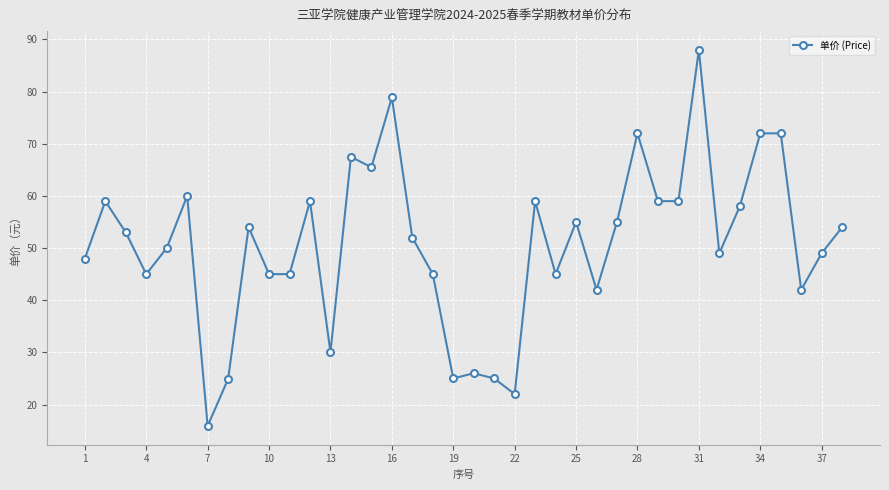

What is the minimum value shown in the chart?

15.9